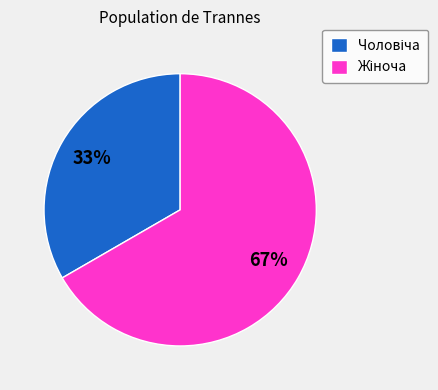

Is there a majority slice in this chart?

Yes